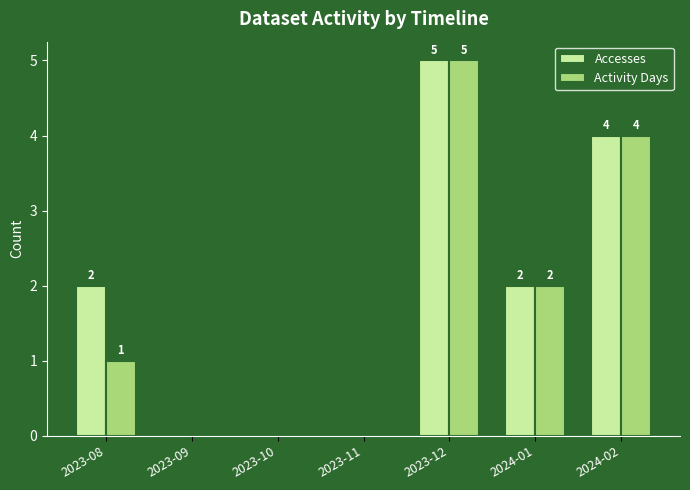

What is the approximate value of Accesses at 2024-01?

2